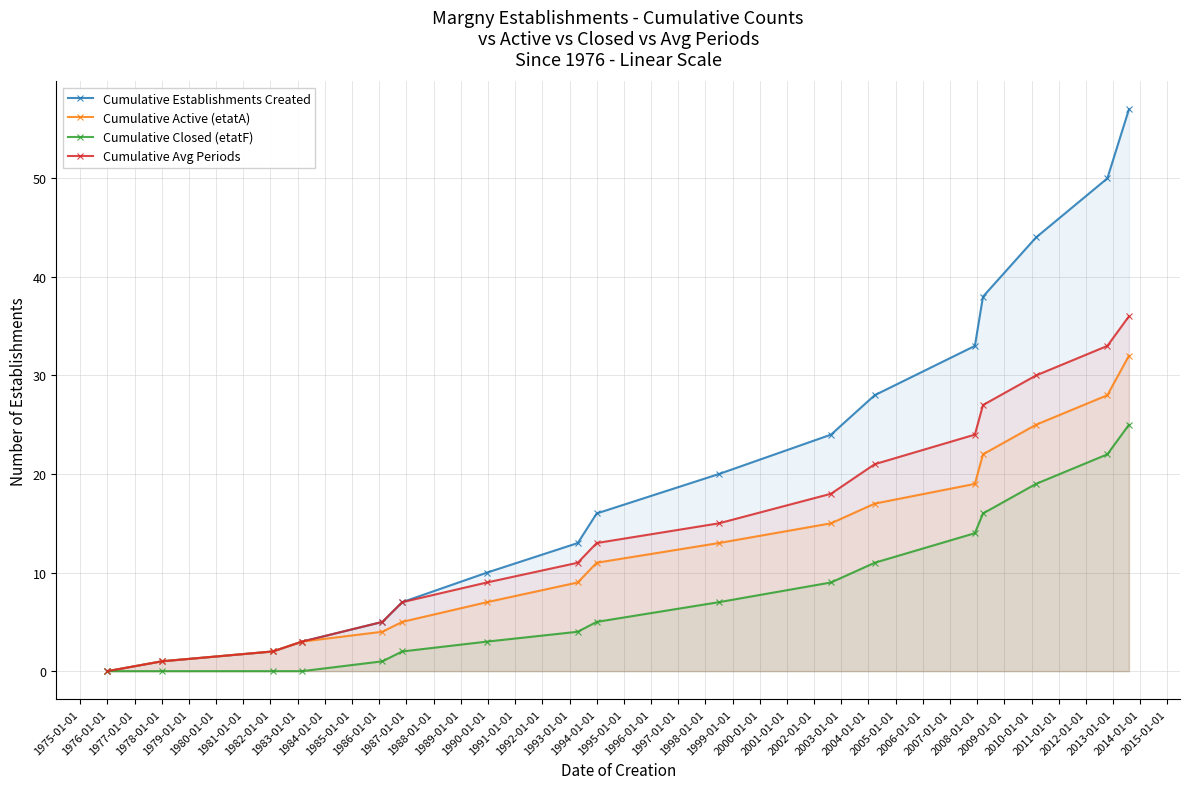

List the series in order of their overall mean, highest first.

Cumulative Establishments Created, Cumulative Avg Periods, Cumulative Active (etatA), Cumulative Closed (etatF)